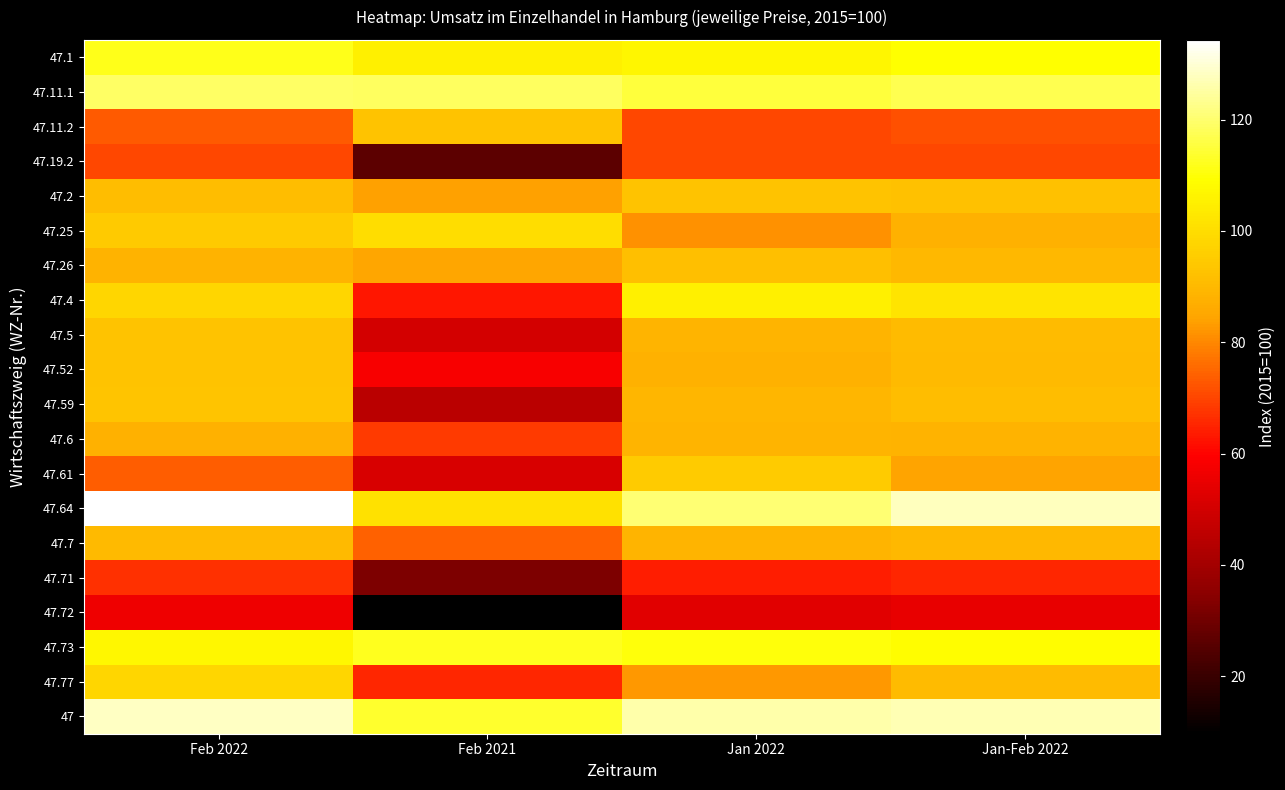

Reading left to right, list all the values displayed in this chart.

47.1: Feb 2022=111.7	Feb 2021=105.3	Jan 2022=106.8	Jan-Feb 2022=109.3
47.11.1: Feb 2022=119.2	Feb 2021=118.5	Jan 2022=115.0	Jan-Feb 2022=117.1
47.11.2: Feb 2022=73.2	Feb 2021=92.5	Jan 2022=70.5	Jan-Feb 2022=71.9
47.19.2: Feb 2022=70.1	Feb 2021=26.7	Jan 2022=70.2	Jan-Feb 2022=70.1
47.2: Feb 2022=91.1	Feb 2021=84.1	Jan 2022=92.9	Jan-Feb 2022=92.0
47.25: Feb 2022=94.6	Feb 2021=100.2	Jan 2022=81.4	Jan-Feb 2022=88.0
47.26: Feb 2022=88.1	Feb 2021=84.8	Jan 2022=91.6	Jan-Feb 2022=89.8
47.4: Feb 2022=98.1	Feb 2021=62.9	Jan 2022=105.5	Jan-Feb 2022=101.8
47.5: Feb 2022=92.9	Feb 2021=50.3	Jan 2022=88.7	Jan-Feb 2022=90.8
47.52: Feb 2022=92.8	Feb 2021=58.1	Jan 2022=87.9	Jan-Feb 2022=90.3
47.59: Feb 2022=93.1	Feb 2021=45.1	Jan 2022=89.2	Jan-Feb 2022=91.2
47.6: Feb 2022=88.0	Feb 2021=68.4	Jan 2022=88.6	Jan-Feb 2022=88.3
47.61: Feb 2022=73.8	Feb 2021=51.2	Jan 2022=95.1	Jan-Feb 2022=84.4
47.64: Feb 2022=134.3	Feb 2021=100.9	Jan 2022=120.6	Jan-Feb 2022=127.5
47.7: Feb 2022=90.4	Feb 2021=74.1	Jan 2022=88.8	Jan-Feb 2022=89.6
47.71: Feb 2022=66.8	Feb 2021=32.2	Jan 2022=64.2	Jan-Feb 2022=65.5
47.72: Feb 2022=56.0	Feb 2021=9.7	Jan 2022=53.1	Jan-Feb 2022=54.5
47.73: Feb 2022=107.1	Feb 2021=112.3	Jan 2022=110.1	Jan-Feb 2022=108.6
47.77: Feb 2022=98.2	Feb 2021=65.2	Jan 2022=82.7	Jan-Feb 2022=90.5
47: Feb 2022=128.3	Feb 2021=113.6	Jan 2022=125.6	Jan-Feb 2022=126.9